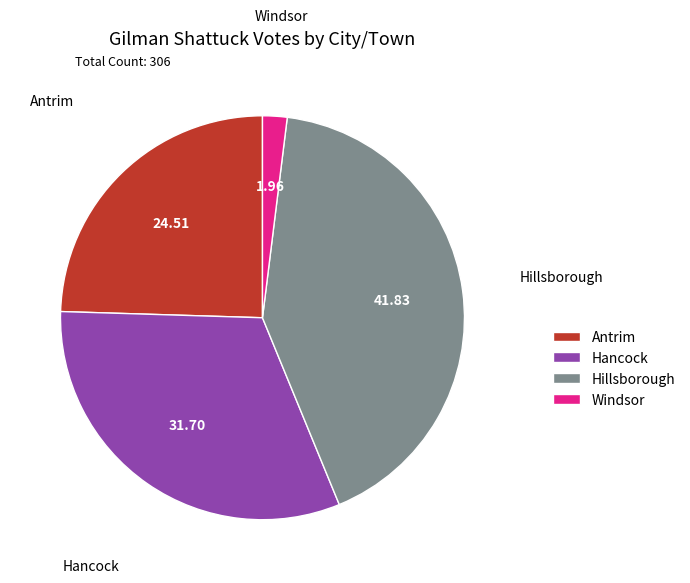

How many slices are in this pie chart?

4